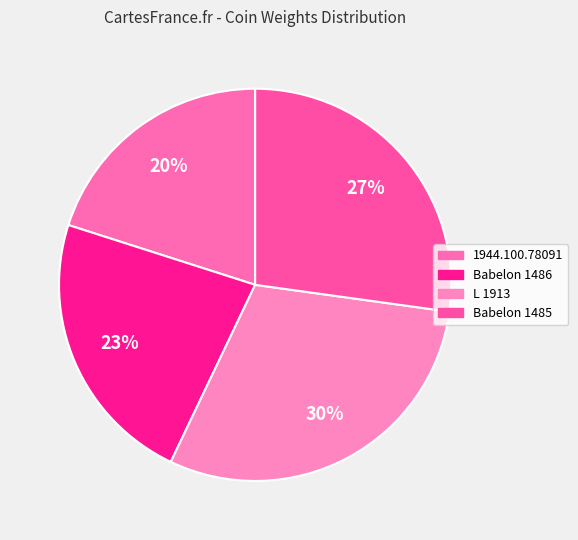

To the nearest percent, what percentage of the pie is 1944.100.78091?

20%